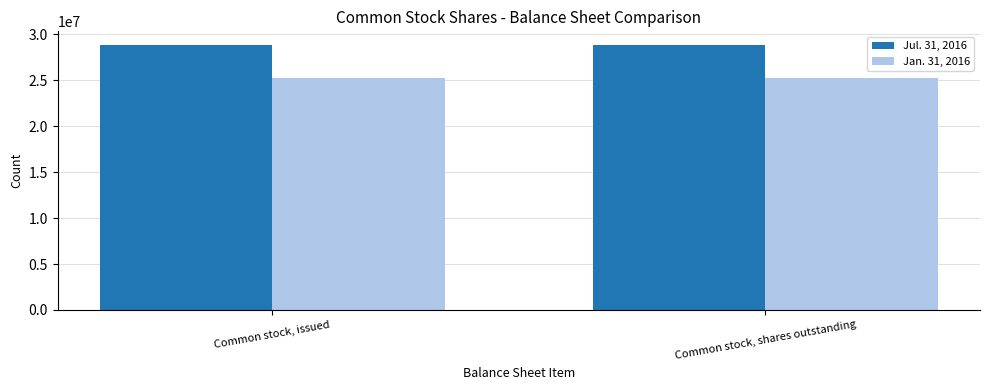

How many categories are shown in the chart?

2